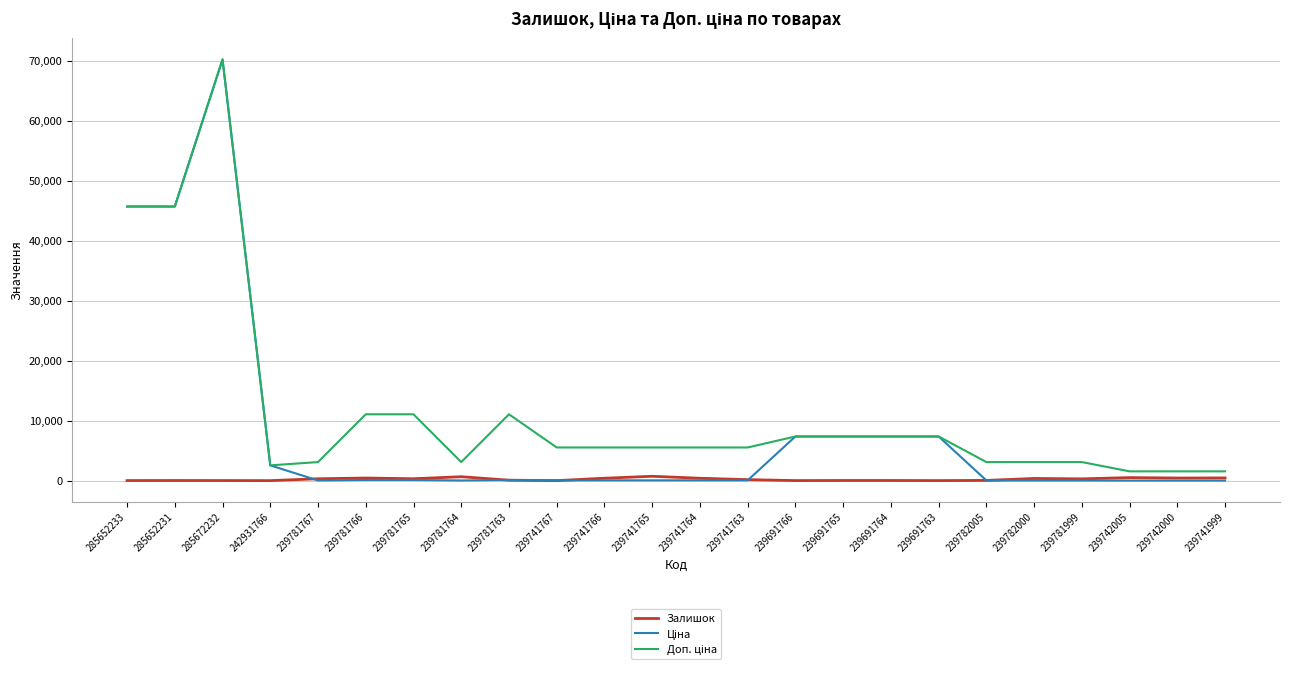

Which category has the highest value across all series?

285672232